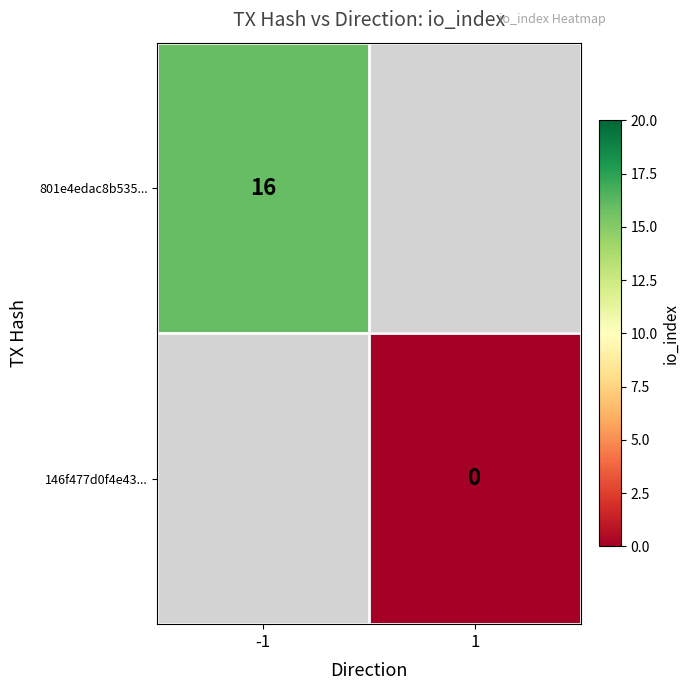

True or false: 801e4edac8b535... has a value of 3.3 at -1.

False